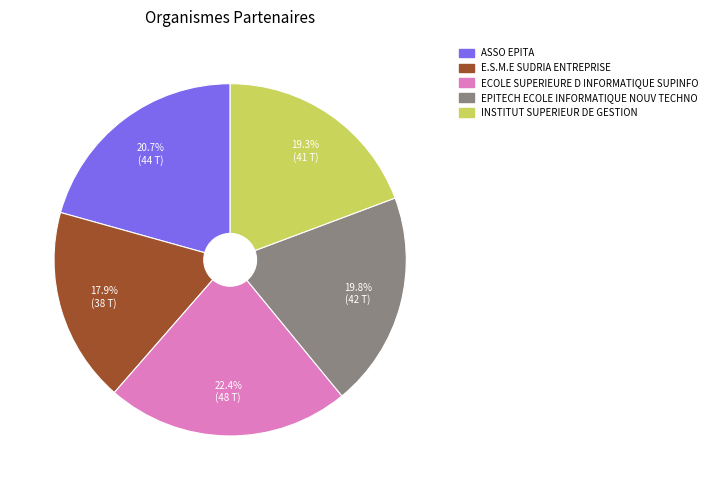

How many segments does this pie chart have?

5